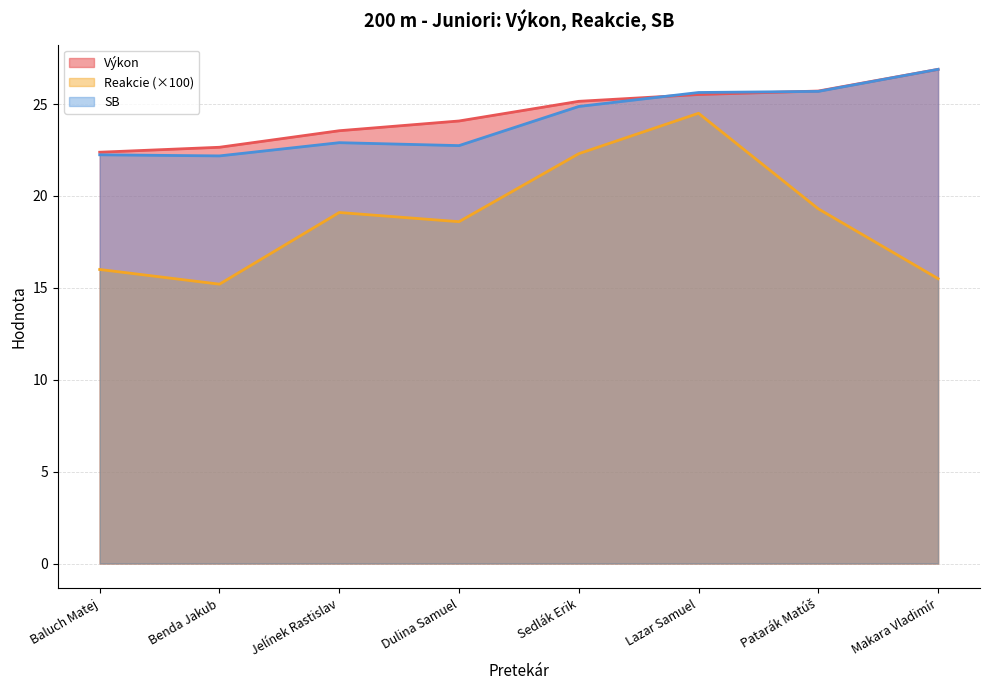

What is the difference between the highest and lowest values at Benda Jakub?

7.4